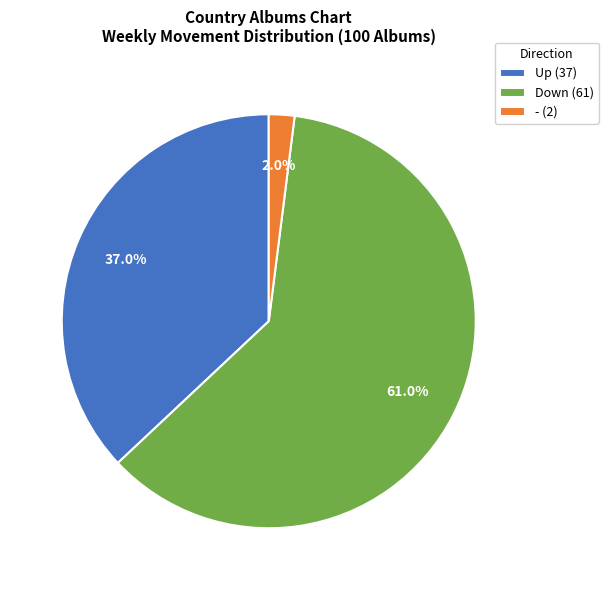

Which slice is the smallest?

- (2)